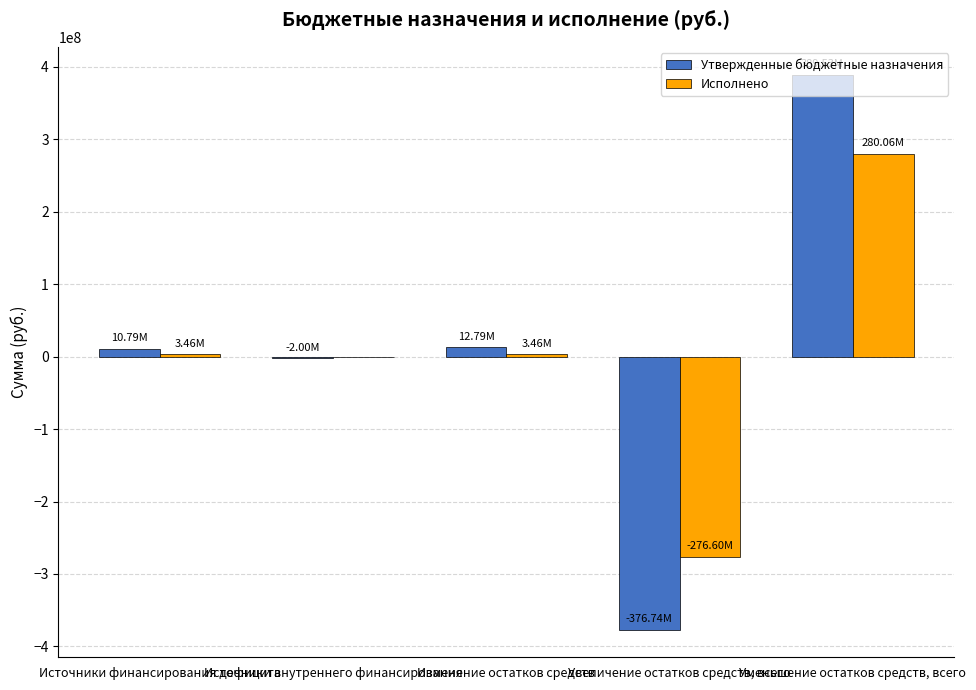

What is the sum of all Утвержденные бюджетные назначения values?

34372350.6